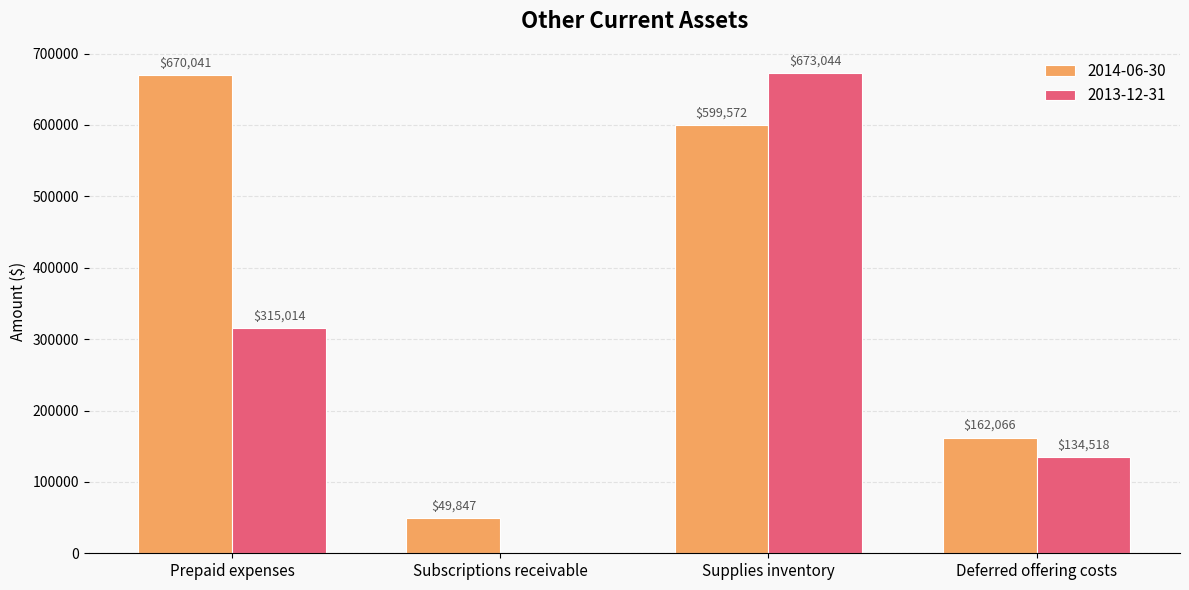

Is it true that 2013-12-31 equals 0 at Subscriptions receivable?

True